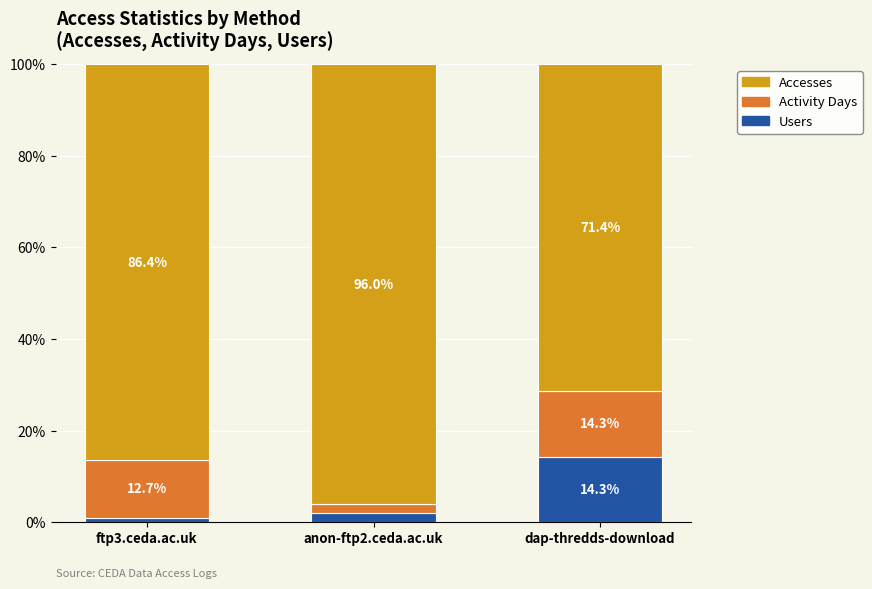

True or false: Users has a value of 14.3 at dap-thredds-download.

True